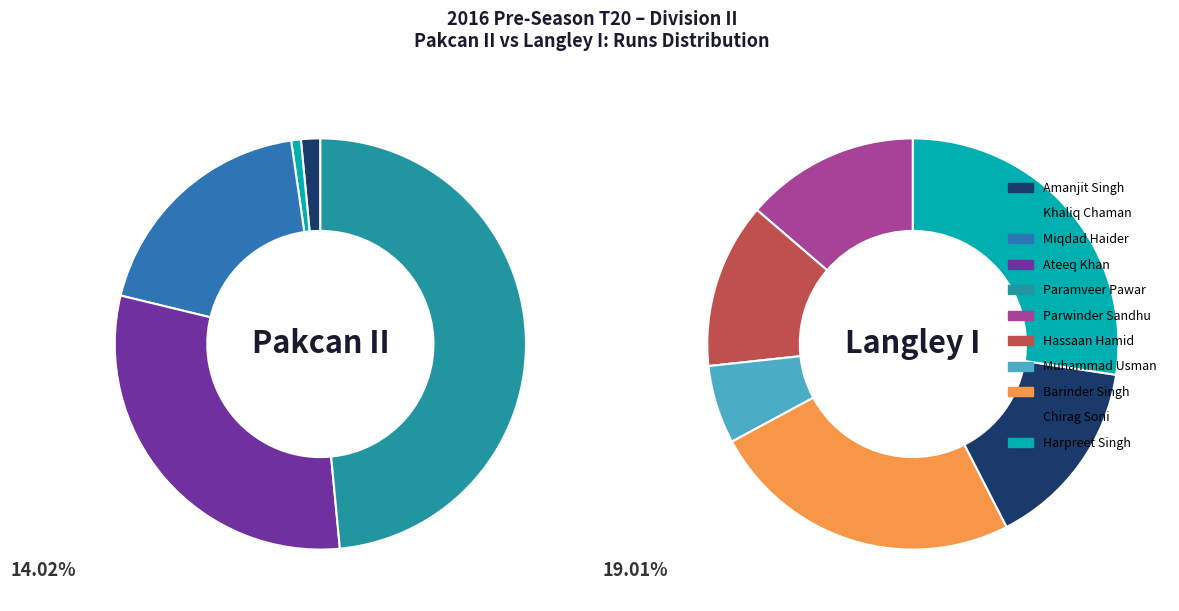

What is the largest slice in the pie chart?

Paramveer Pawar